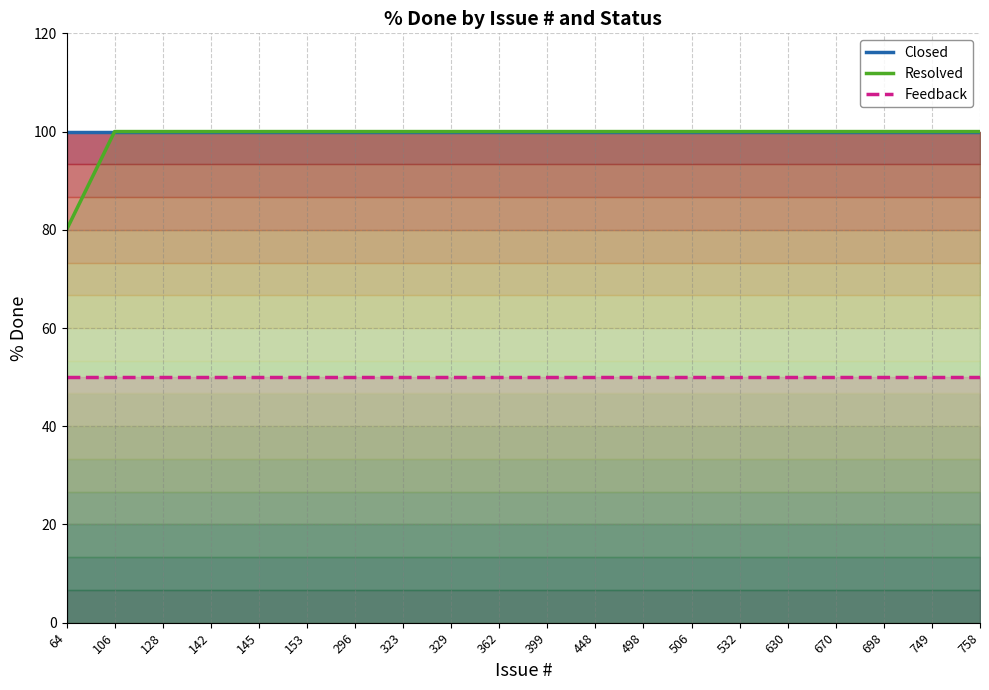

True or false: Closed and Feedback intersect in this chart.

False